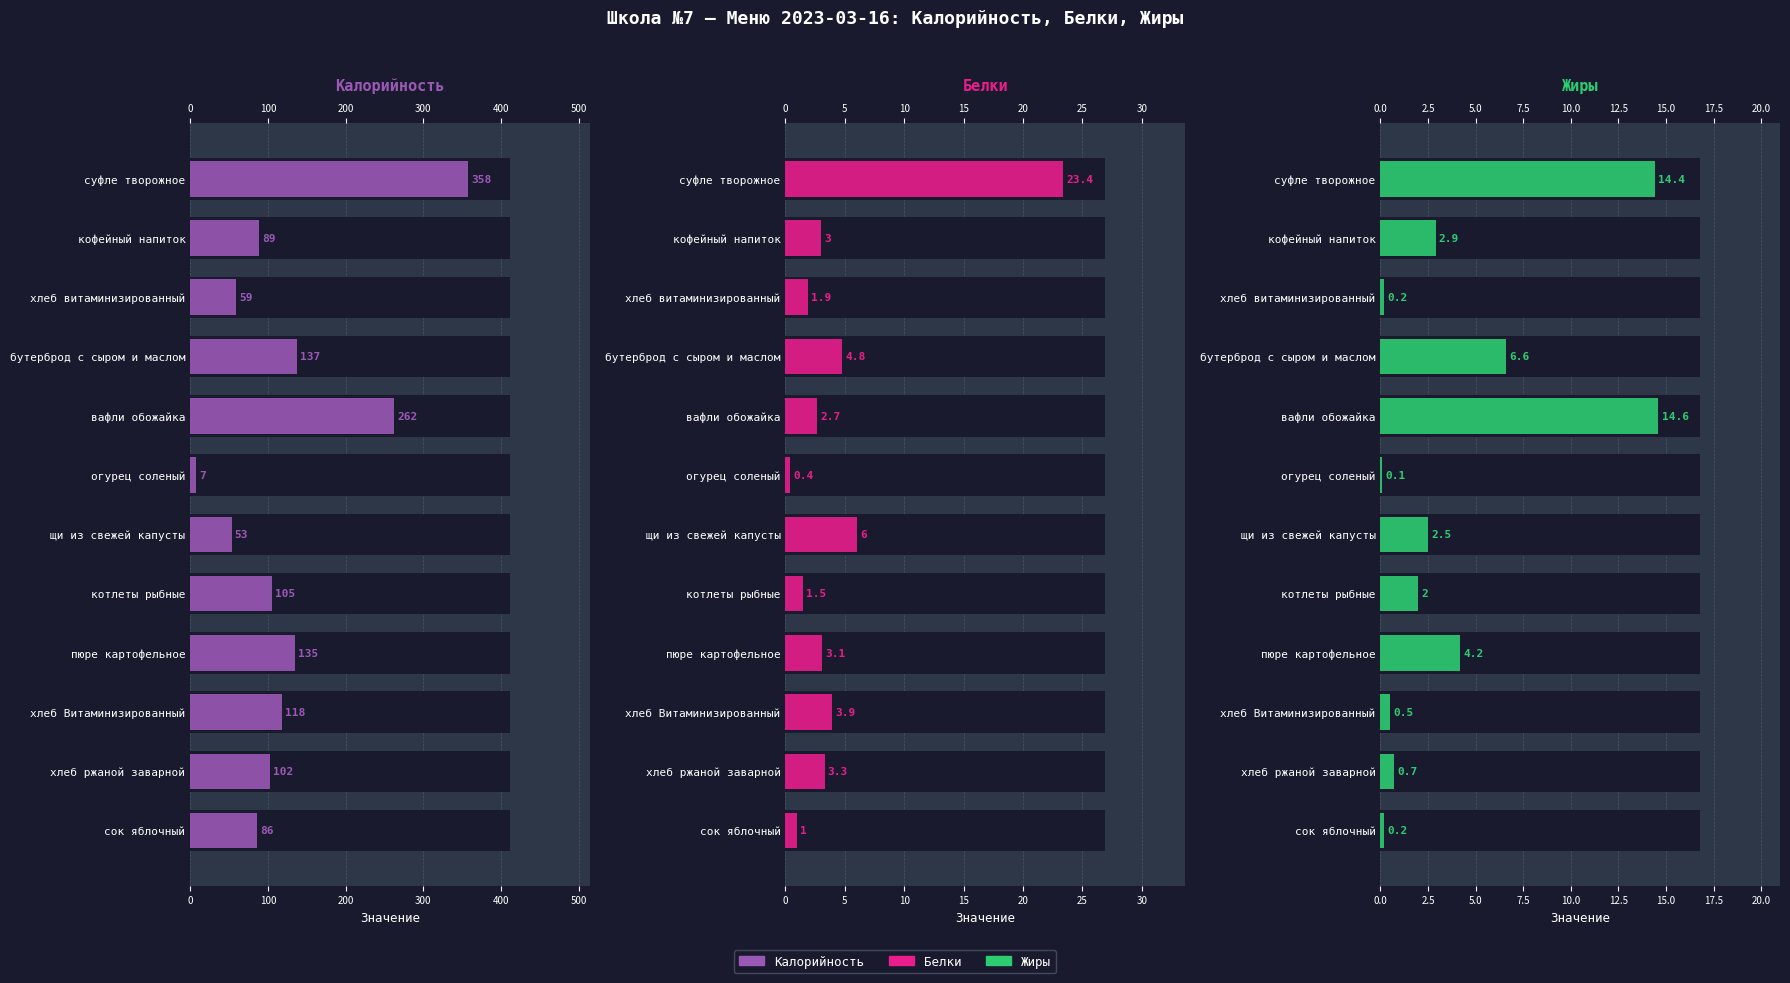

Does the chart contain stacked bars?

No